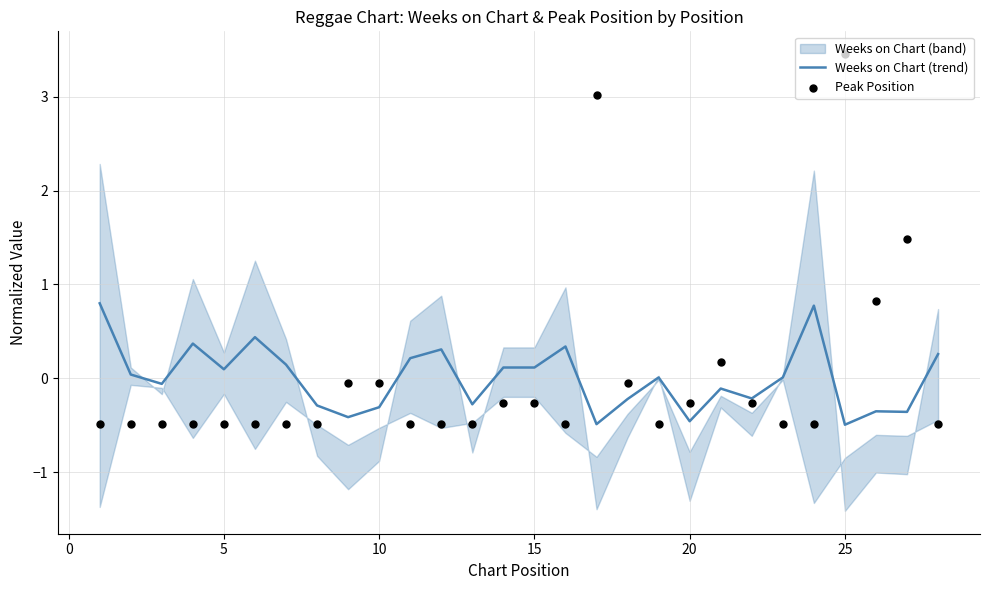

At how many categories does at least one series exceed 3?

2